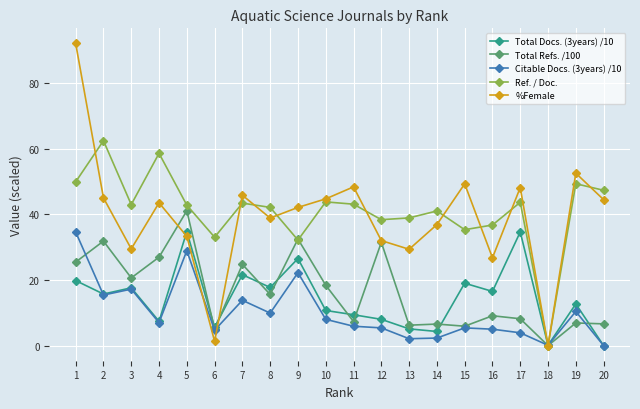

At which category is the sum across all series the highest?

1